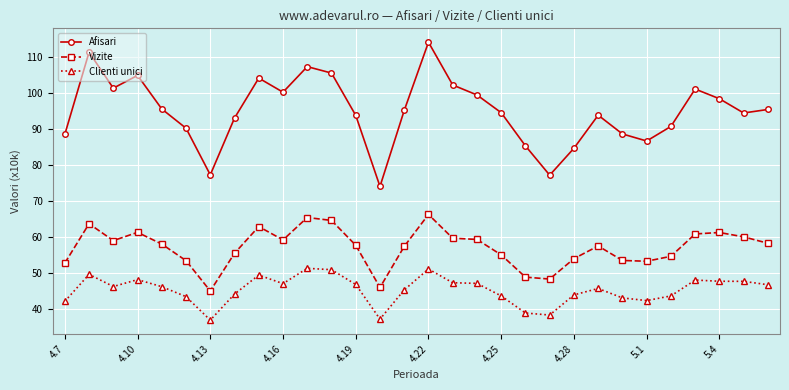

Does the chart display data point markers on the line(s)?

Yes